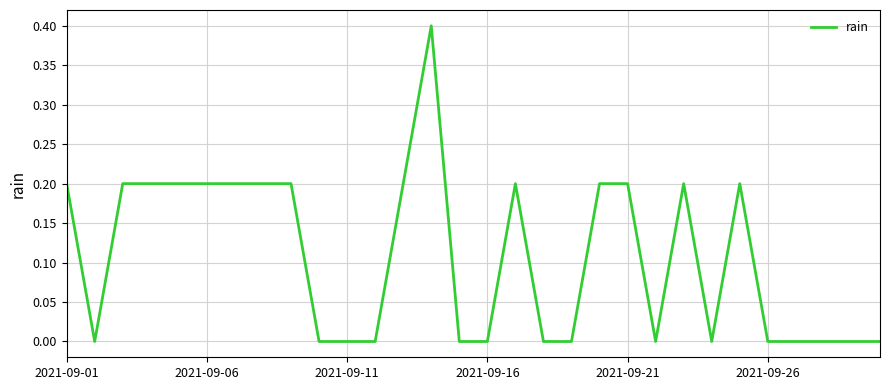

What is the sum of all values?

3.2